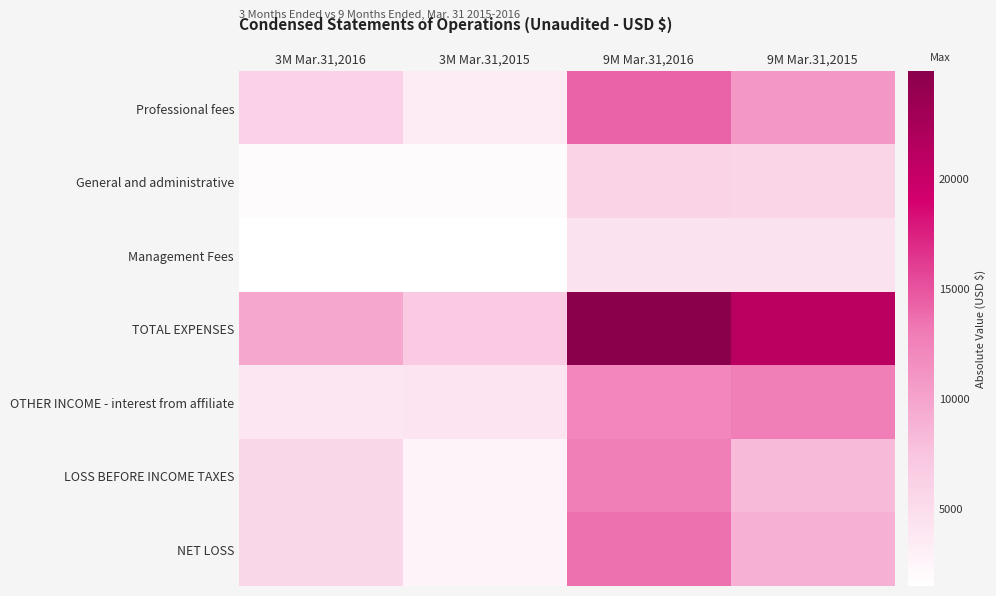

Reading left to right, what are all the values shown in this chart?

Professional fees: 3M Mar.31,2016=6200	3M Mar.31,2015=3500	9M Mar.31,2016=14365	9M Mar.31,2015=10815
General and administrative: 3M Mar.31,2016=1942	3M Mar.31,2015=1926	9M Mar.31,2016=6011	9M Mar.31,2015=5753
Management Fees: 3M Mar.31,2016=1500	3M Mar.31,2015=1500	9M Mar.31,2016=4500	9M Mar.31,2015=4500
TOTAL EXPENSES: 3M Mar.31,2016=9642	3M Mar.31,2015=6926	9M Mar.31,2016=24876	9M Mar.31,2015=21068
OTHER INCOME - interest from affiliate: 3M Mar.31,2016=3982	3M Mar.31,2015=4206	9M Mar.31,2016=12113	9M Mar.31,2015=12858
LOSS BEFORE INCOME TAXES: 3M Mar.31,2016=5660	3M Mar.31,2015=2720	9M Mar.31,2016=12763	9M Mar.31,2015=8210
NET LOSS: 3M Mar.31,2016=5660	3M Mar.31,2015=2720	9M Mar.31,2016=13563	9M Mar.31,2015=9010